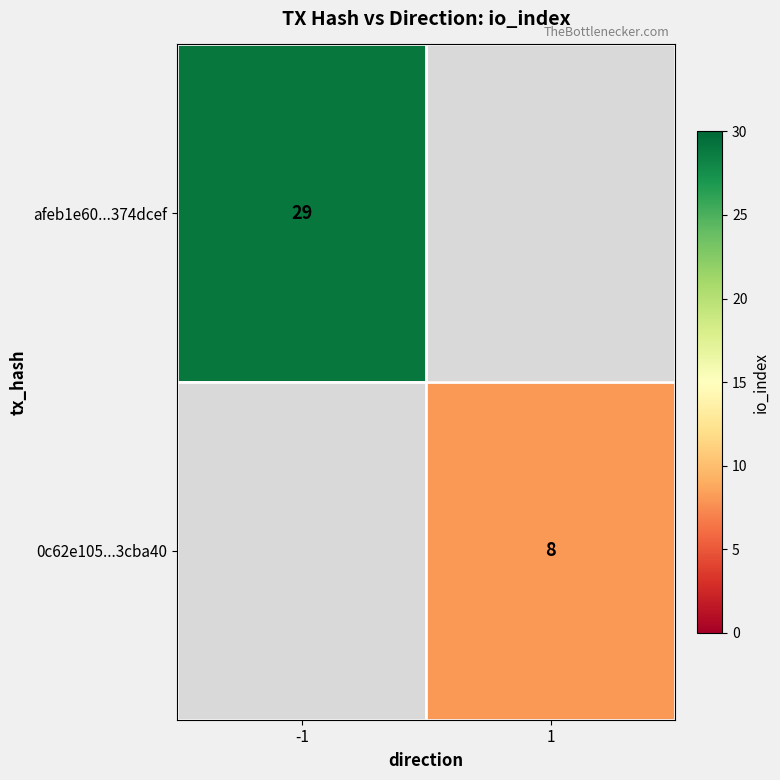

Is it true that 0c62e105...3cba40 equals 8 at 1?

True